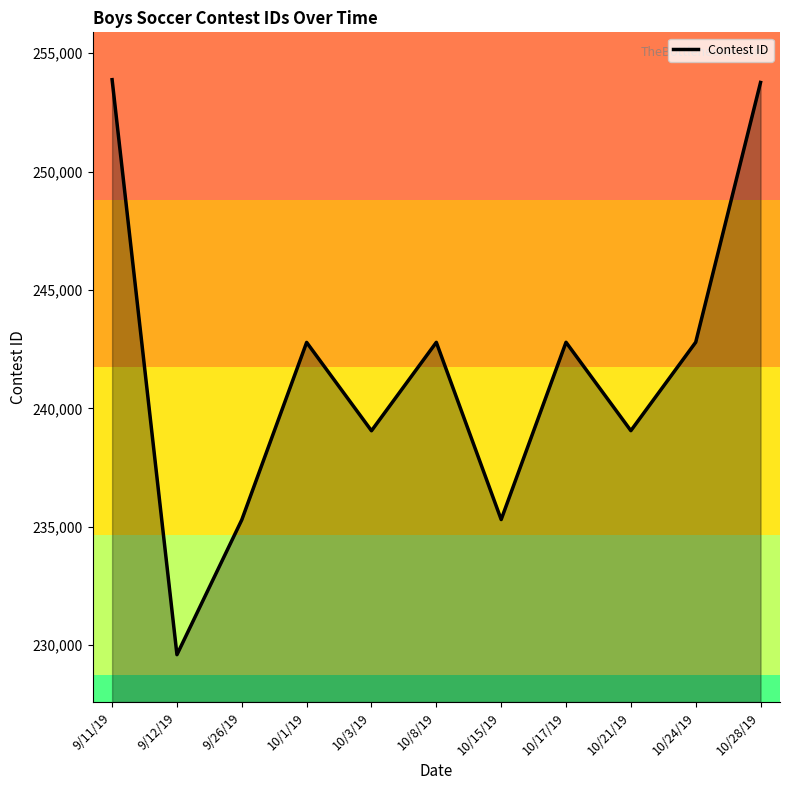

What is the difference between the values at 9/26/19 and 10/17/19?

7498